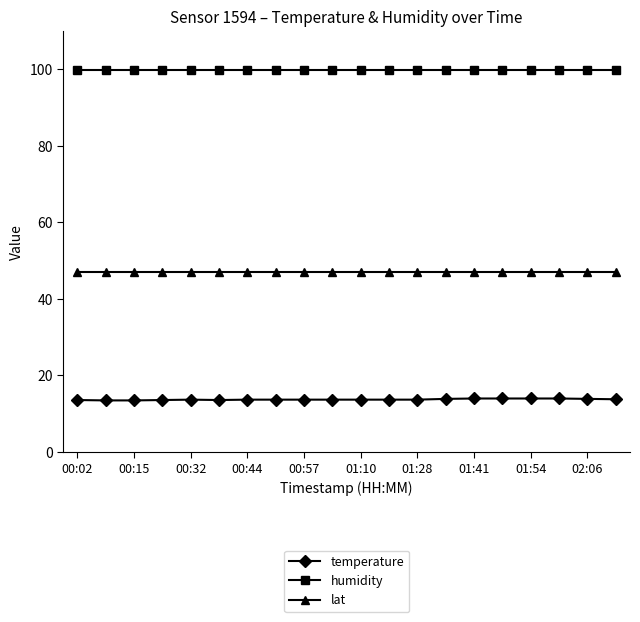

Which series has the widest spread of values?

temperature